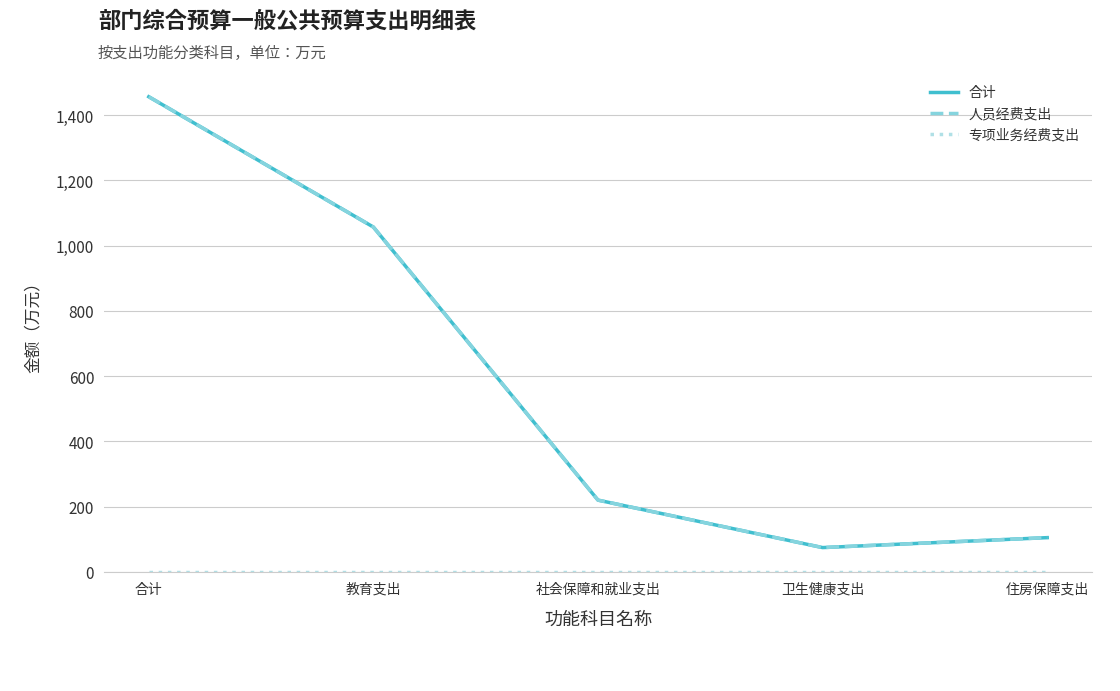

True or false: 人员经费支出 and 专项业务经费支出 intersect in this chart.

False